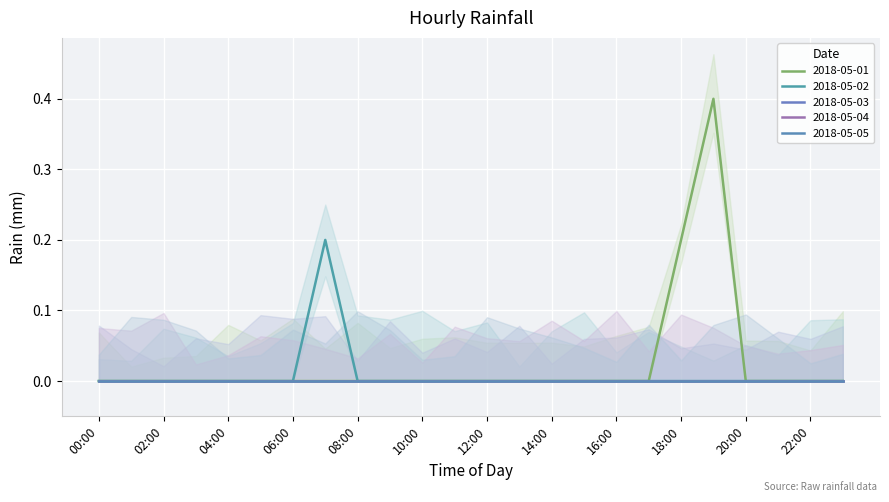

Which series has the largest range (max minus min)?

2018-05-01